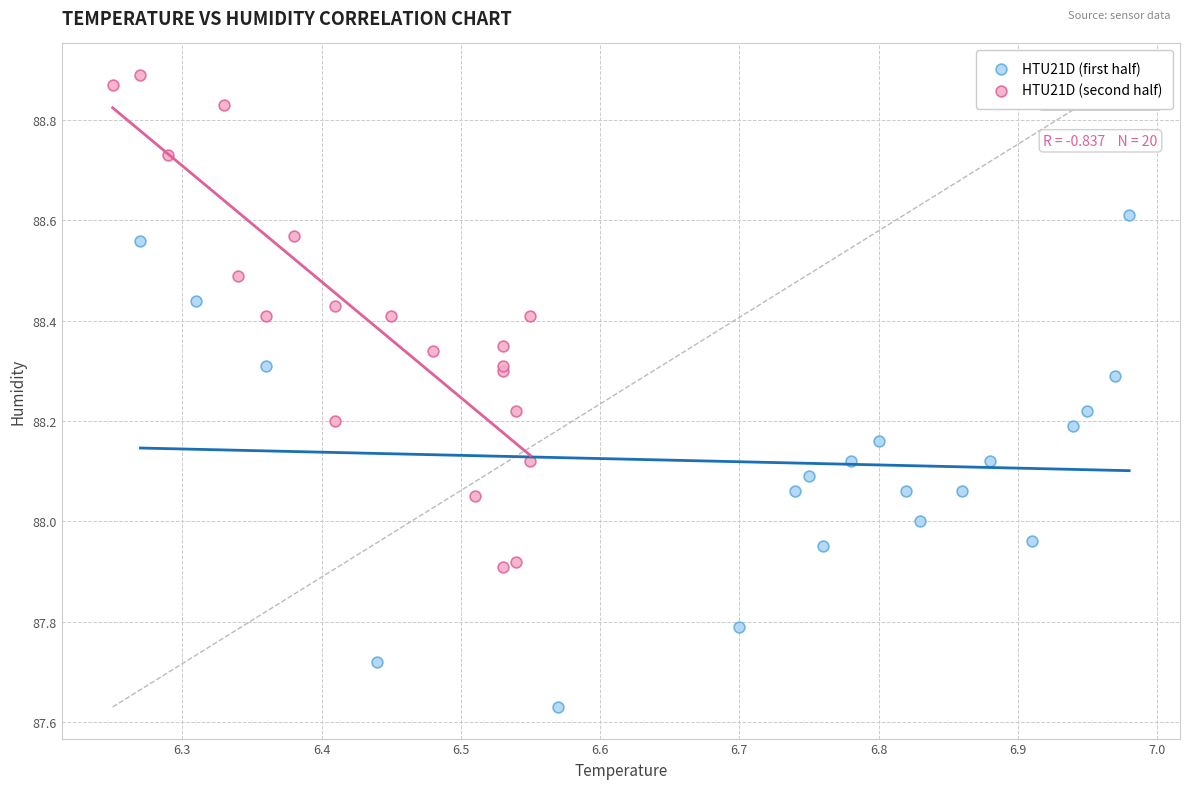

Which series reaches the minimum Y coordinate?

HTU21D (first half)